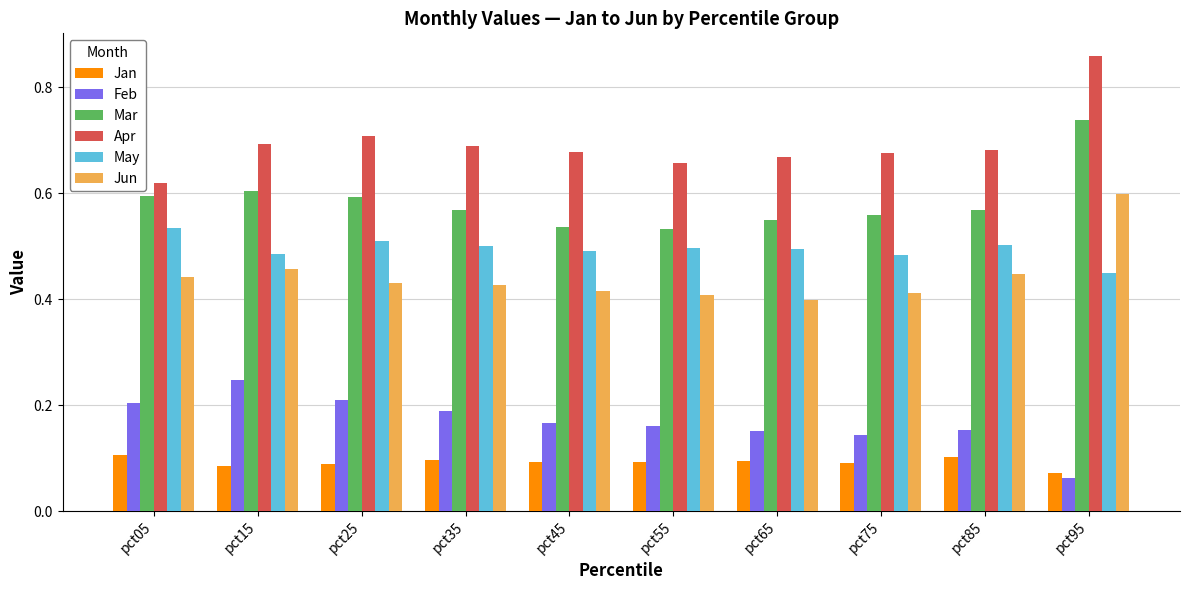

Between pct35 and pct45, which series saw the biggest shift?

Mar